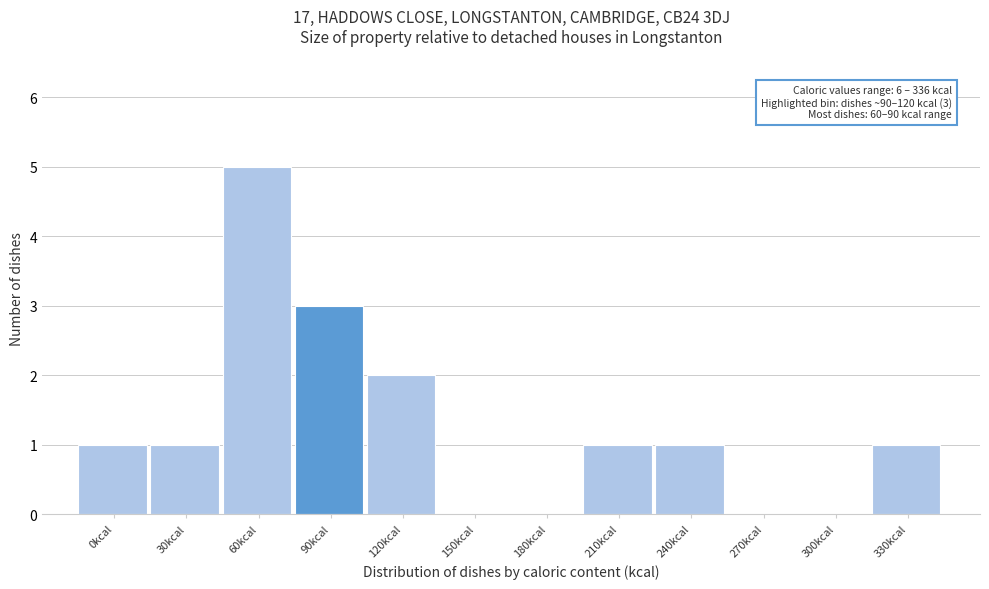

Reading left to right, extract all data points from this chart.

0kcal=1	30kcal=1	60kcal=5	90kcal=3	120kcal=2	150kcal=0	180kcal=0	210kcal=1	240kcal=1	270kcal=0	300kcal=0	330kcal=1